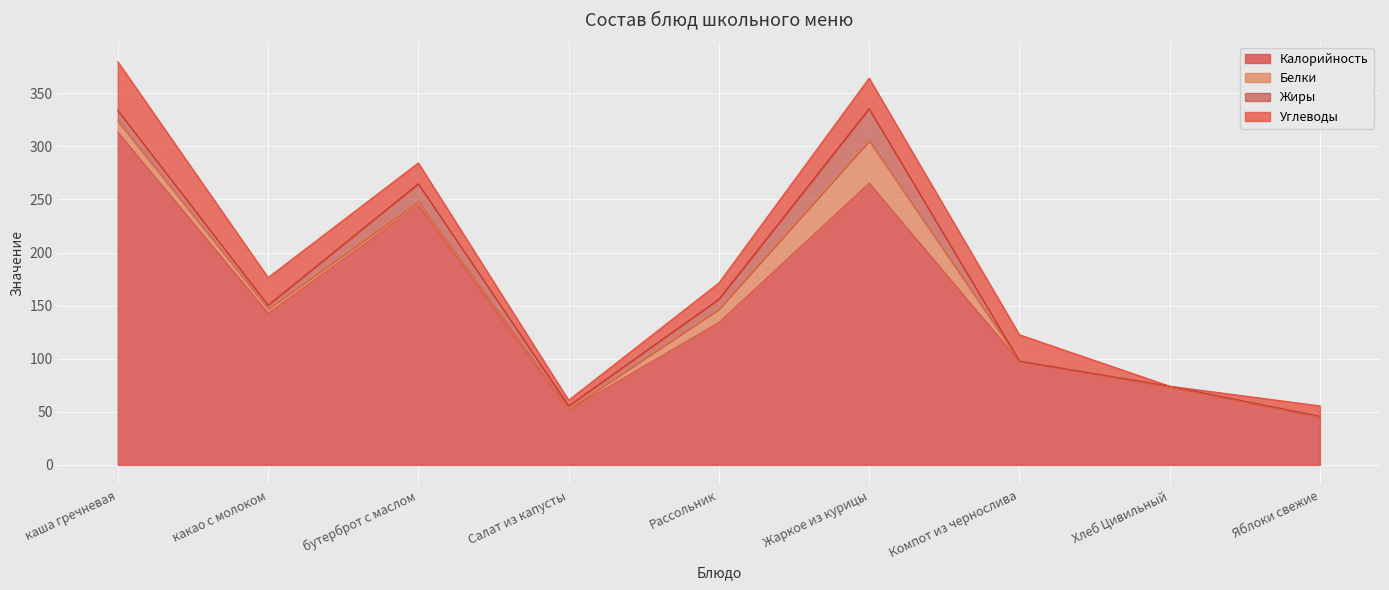

Between Жаркое из курицы and Рассольник, which is larger?

Жаркое из курицы